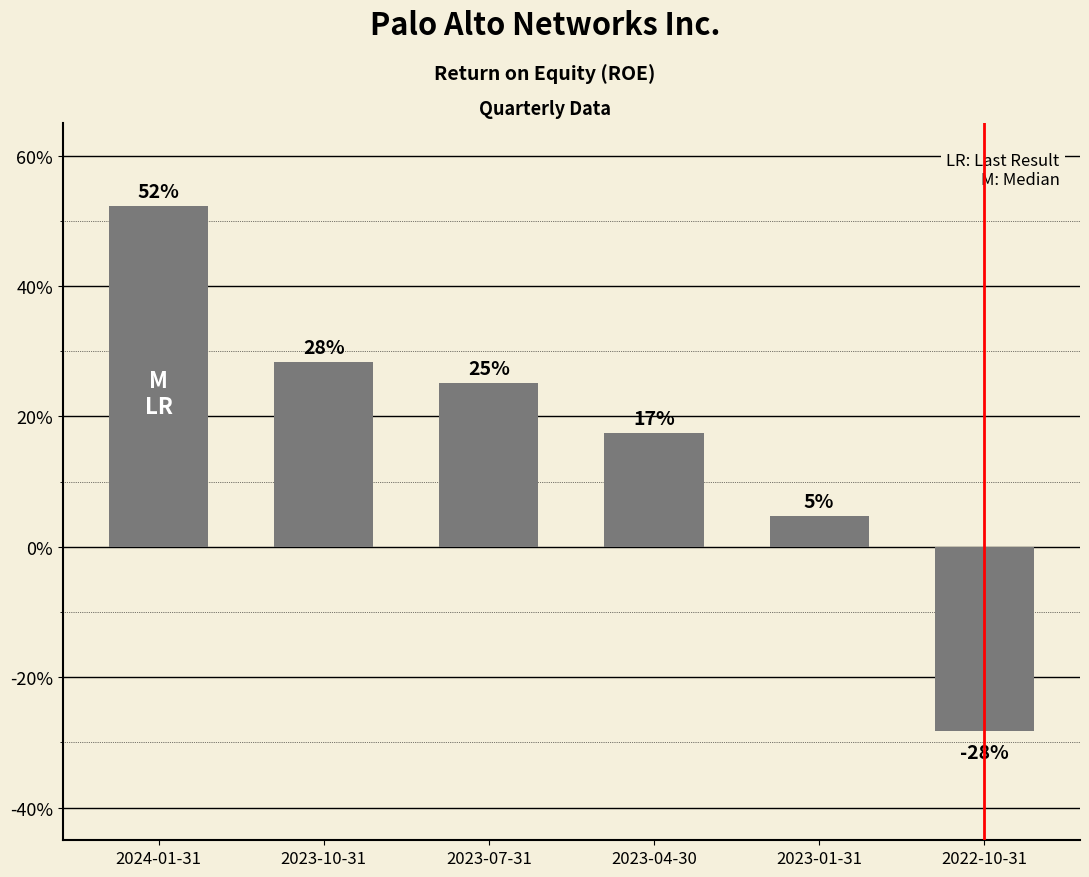

The value at 2022-10-31 is -0.3. True or false?

True